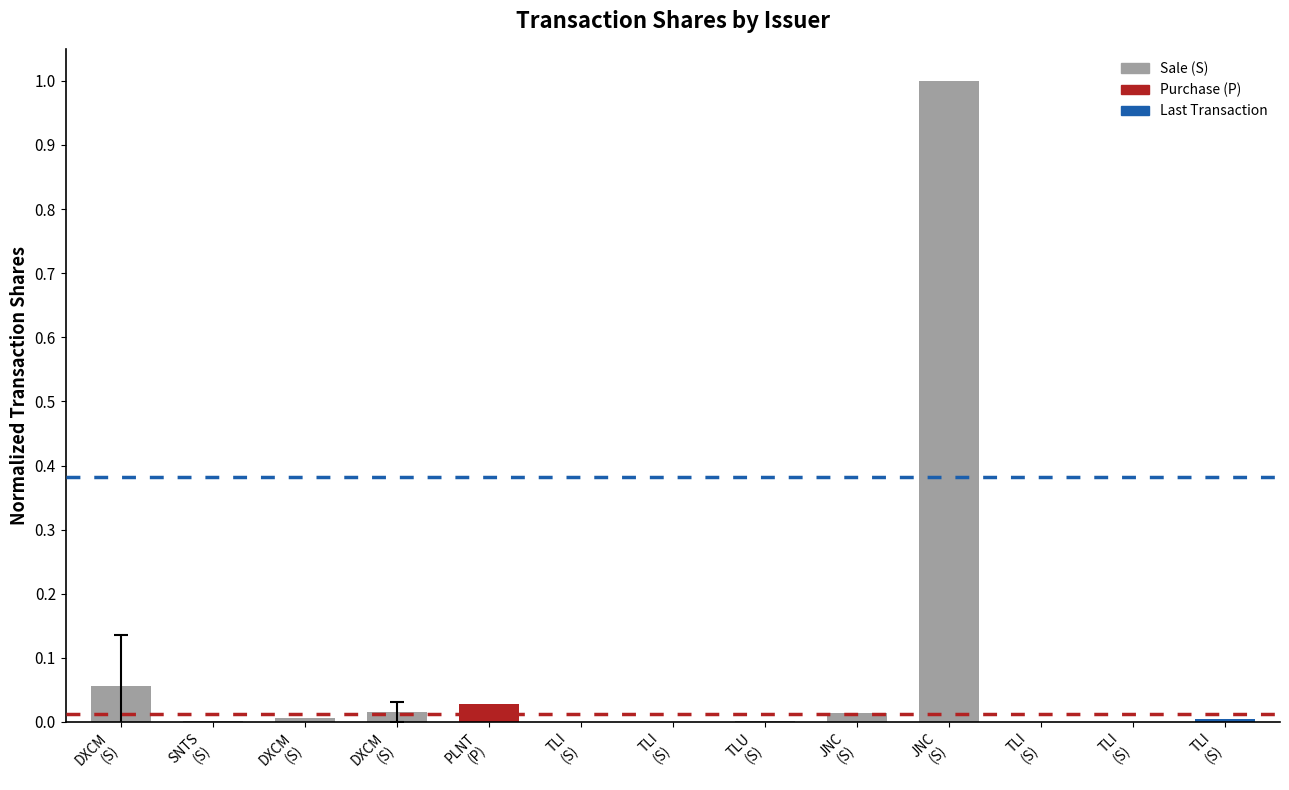

The value at DXCM
(S) is 0.1. True or false?

True